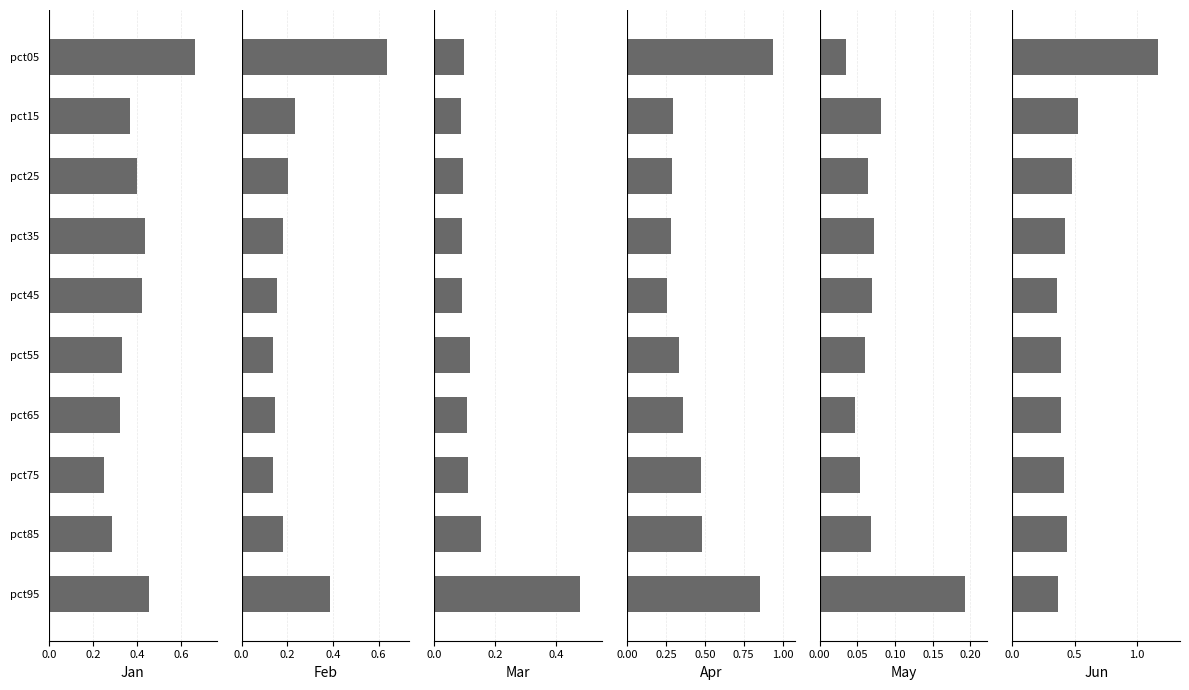

Rank the series at pct45 from lowest to highest value.

May, Mar, Feb, Apr, Jun, Jan